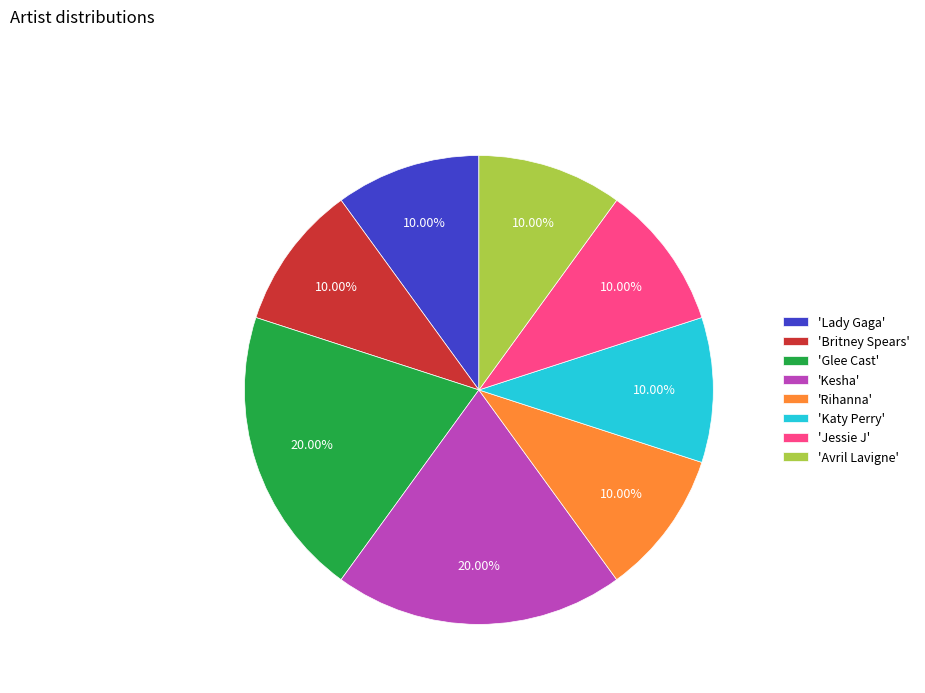

Is there any slice that represents more than half of the pie?

No